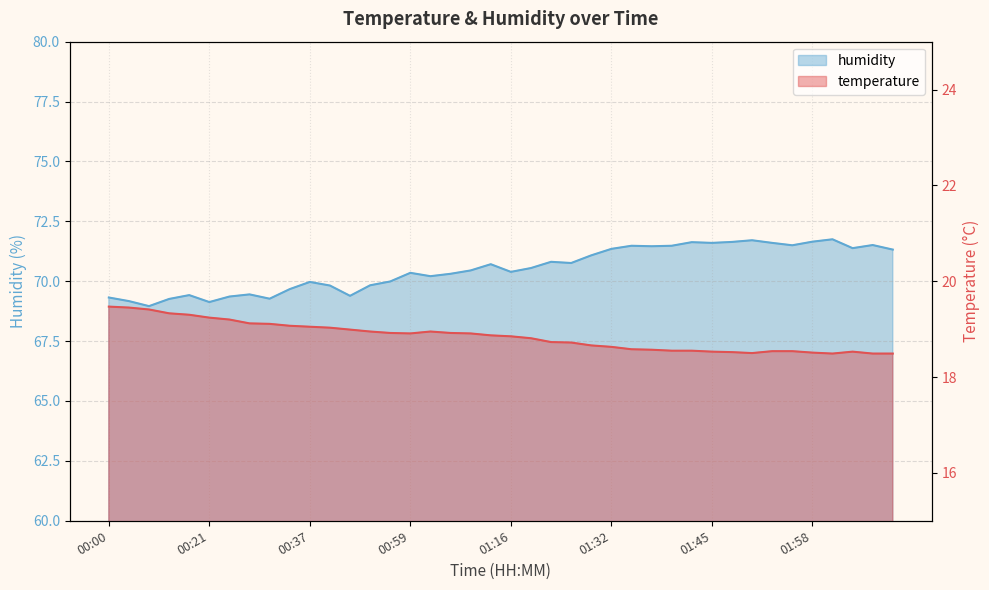

At which category is the sum across all series the highest?

02:01